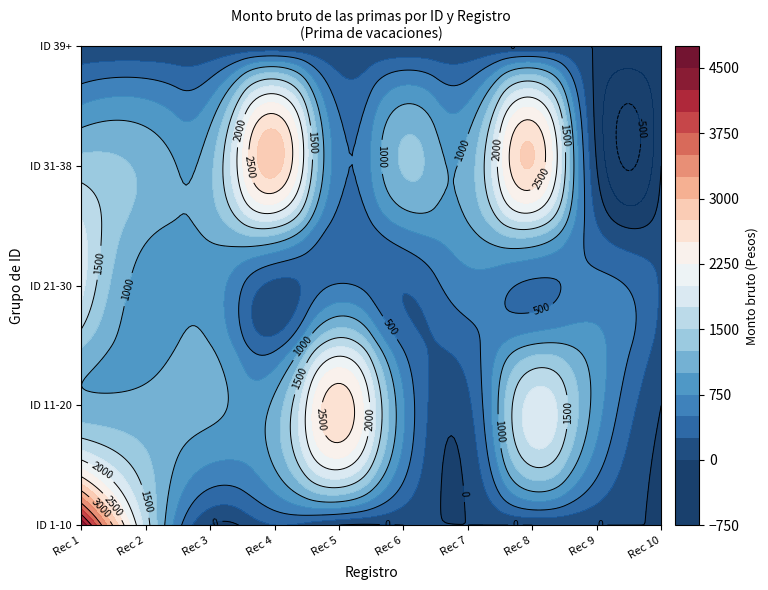

How many positive values does the 11 series have?

9